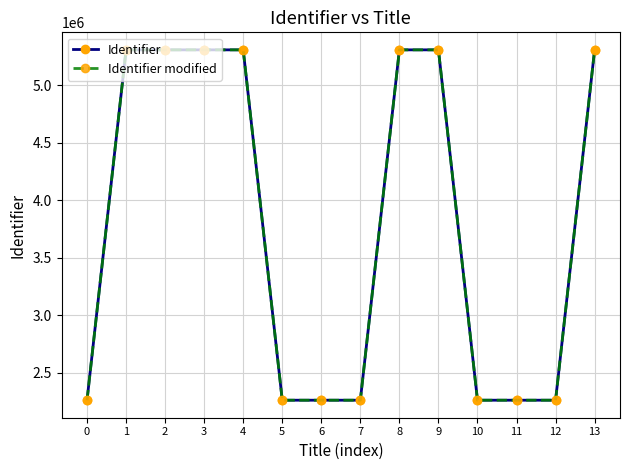

At which category is the sum across all series the highest?

13